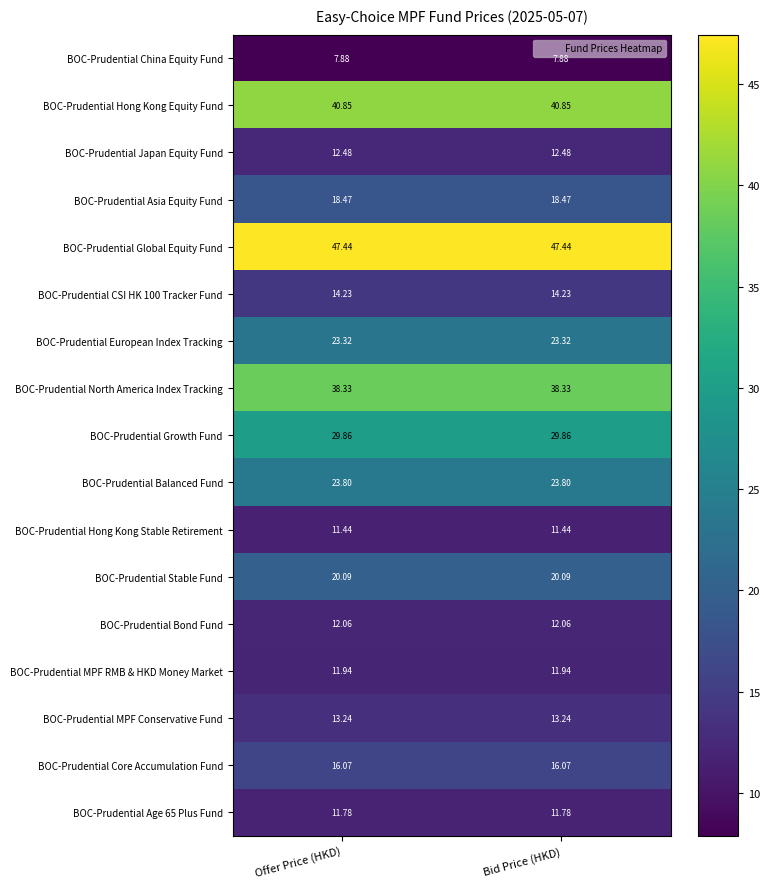

Is the value of BOC-Prudential Growth Fund at Bid Price (HKD) greater than the value of BOC-Prudential Stable Fund at Bid Price (HKD)?

Yes